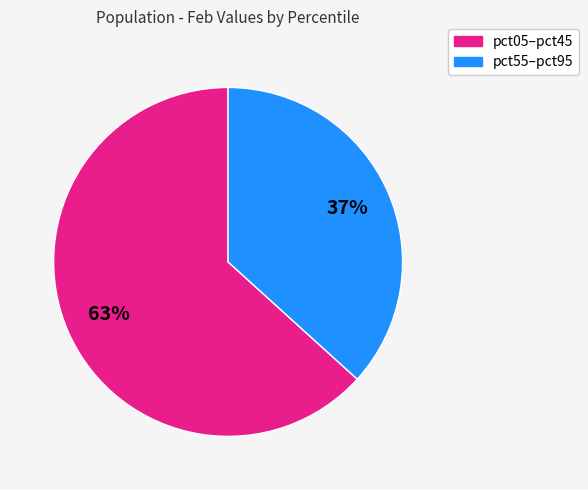

To the nearest percent, what is the average slice percentage?

50%